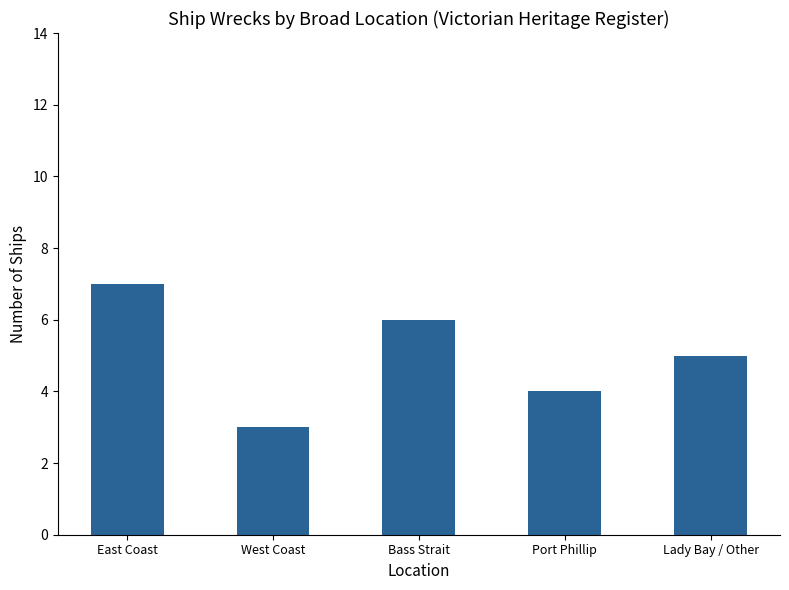

What is the sum of the values at Lady Bay / Other and Bass Strait?

11